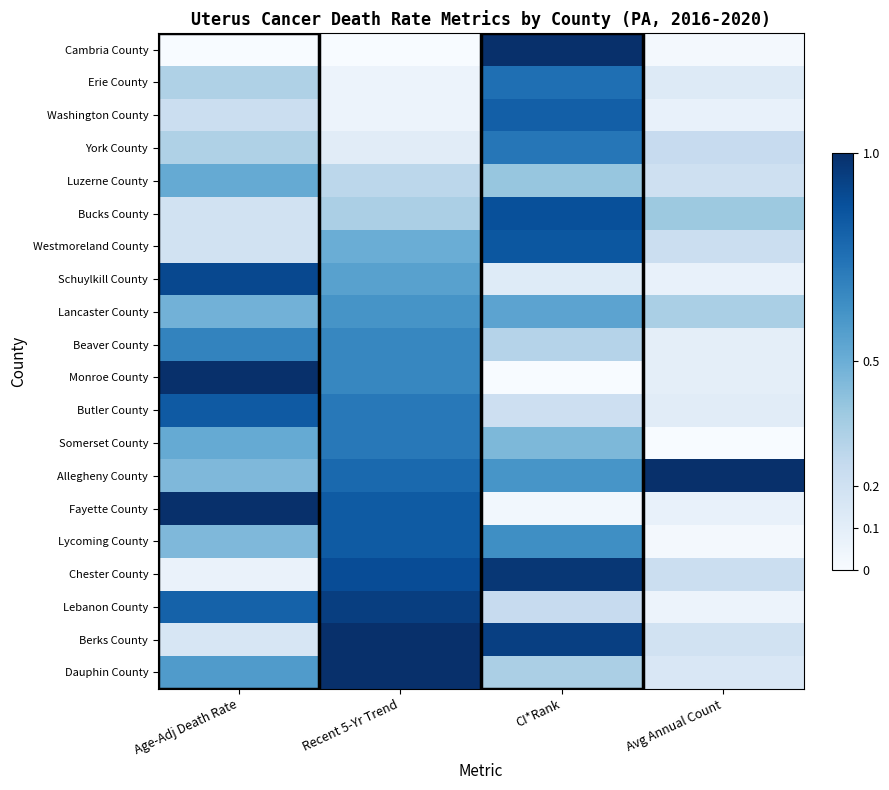

Reading left to right, transcribe all the data shown in this chart.

Cambria County: Age-Adj Death Rate=0.0	Recent 5-Yr Trend=0.0	CI*Rank=1.0	Avg Annual Count=0.0
Erie County: Age-Adj Death Rate=0.3	Recent 5-Yr Trend=0.1	CI*Rank=0.8	Avg Annual Count=0.1
Washington County: Age-Adj Death Rate=0.2	Recent 5-Yr Trend=0.1	CI*Rank=0.8	Avg Annual Count=0.1
York County: Age-Adj Death Rate=0.3	Recent 5-Yr Trend=0.1	CI*Rank=0.7	Avg Annual Count=0.2
Luzerne County: Age-Adj Death Rate=0.5	Recent 5-Yr Trend=0.3	CI*Rank=0.4	Avg Annual Count=0.2
Bucks County: Age-Adj Death Rate=0.2	Recent 5-Yr Trend=0.3	CI*Rank=0.9	Avg Annual Count=0.4
Westmoreland County: Age-Adj Death Rate=0.2	Recent 5-Yr Trend=0.5	CI*Rank=0.8	Avg Annual Count=0.2
Schuylkill County: Age-Adj Death Rate=0.9	Recent 5-Yr Trend=0.6	CI*Rank=0.1	Avg Annual Count=0.1
Lancaster County: Age-Adj Death Rate=0.5	Recent 5-Yr Trend=0.6	CI*Rank=0.5	Avg Annual Count=0.3
Beaver County: Age-Adj Death Rate=0.7	Recent 5-Yr Trend=0.7	CI*Rank=0.3	Avg Annual Count=0.1
Monroe County: Age-Adj Death Rate=1.0	Recent 5-Yr Trend=0.7	CI*Rank=0.0	Avg Annual Count=0.1
Butler County: Age-Adj Death Rate=0.8	Recent 5-Yr Trend=0.7	CI*Rank=0.2	Avg Annual Count=0.1
Somerset County: Age-Adj Death Rate=0.5	Recent 5-Yr Trend=0.7	CI*Rank=0.5	Avg Annual Count=0.0
Allegheny County: Age-Adj Death Rate=0.5	Recent 5-Yr Trend=0.8	CI*Rank=0.6	Avg Annual Count=1.0
Fayette County: Age-Adj Death Rate=1.0	Recent 5-Yr Trend=0.8	CI*Rank=0.0	Avg Annual Count=0.1
Lycoming County: Age-Adj Death Rate=0.5	Recent 5-Yr Trend=0.8	CI*Rank=0.6	Avg Annual Count=0.0
Chester County: Age-Adj Death Rate=0.1	Recent 5-Yr Trend=0.9	CI*Rank=1.0	Avg Annual Count=0.2
Lebanon County: Age-Adj Death Rate=0.8	Recent 5-Yr Trend=0.9	CI*Rank=0.2	Avg Annual Count=0.1
Berks County: Age-Adj Death Rate=0.2	Recent 5-Yr Trend=1.0	CI*Rank=0.9	Avg Annual Count=0.2
Dauphin County: Age-Adj Death Rate=0.6	Recent 5-Yr Trend=1.0	CI*Rank=0.3	Avg Annual Count=0.2